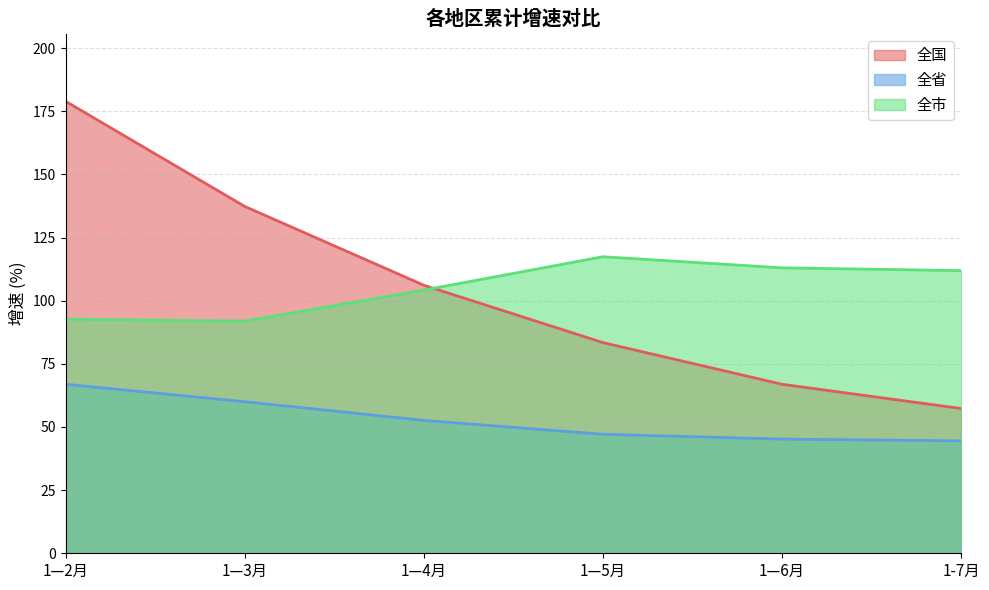

Which label corresponds to the largest value in the chart?

1—2月